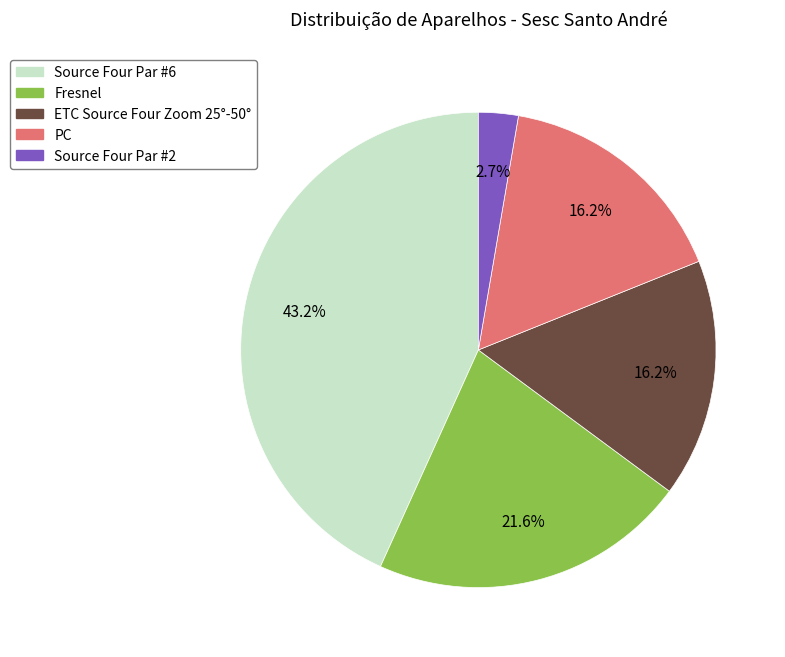

To the nearest percent, what portion does Fresnel represent?

22%